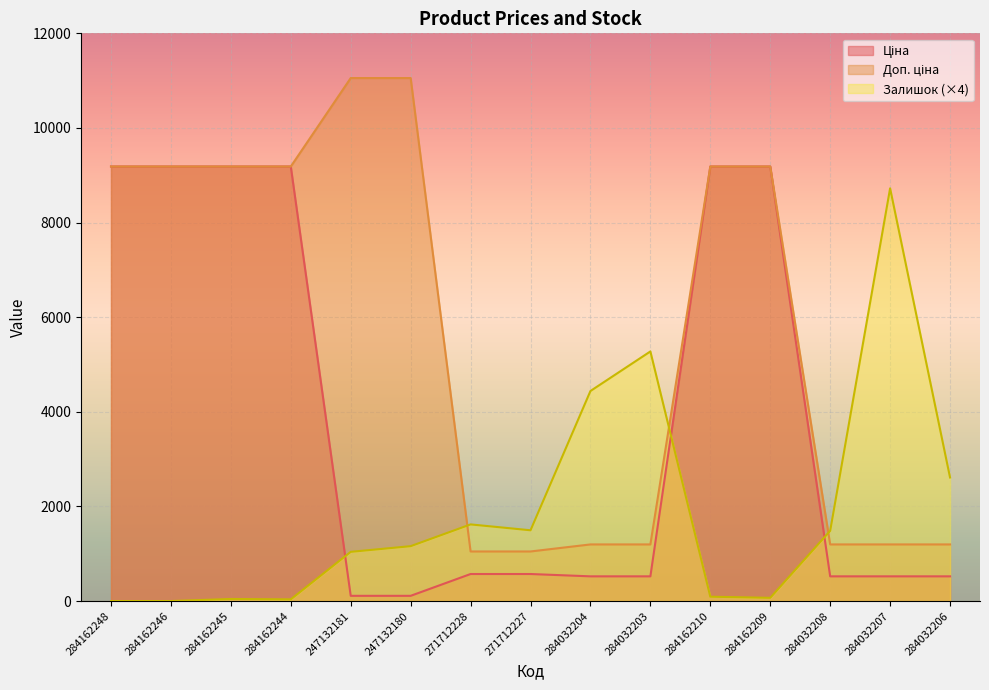

True or false: Доп. ціна has a value of 1048.0 at 271712228.

True